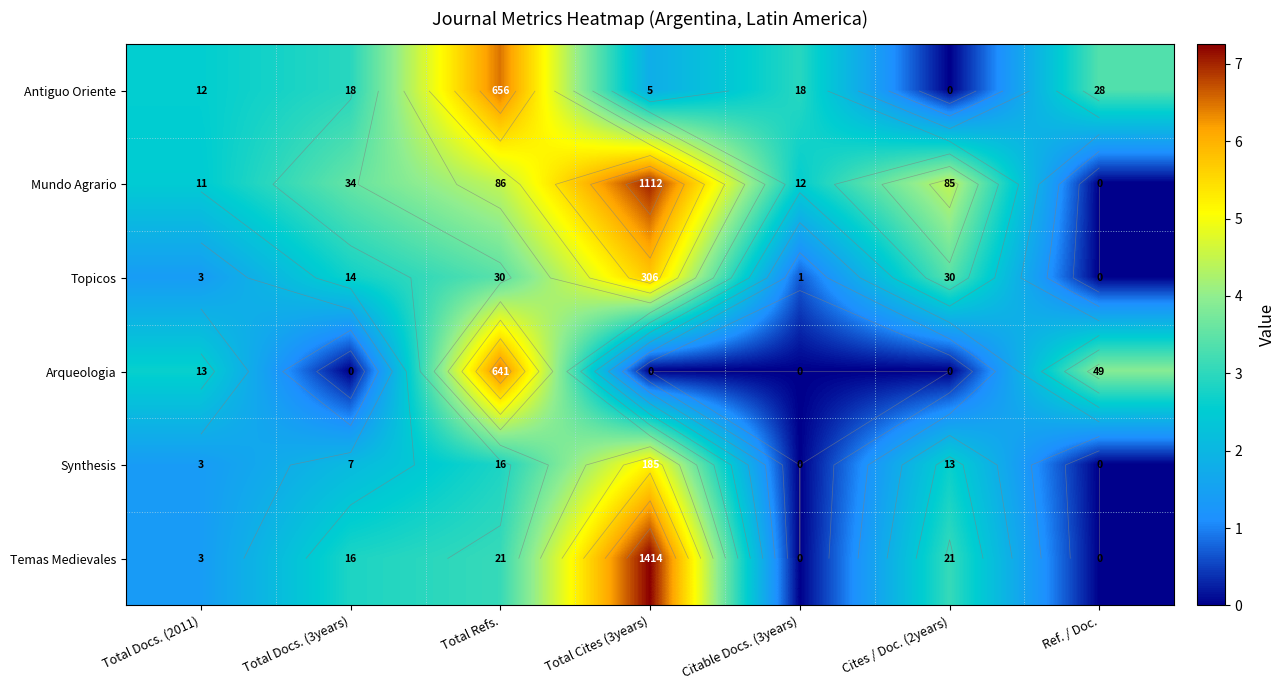

Which category has the lowest value in the Antiguo Oriente series?

Cites / Doc. (2years)